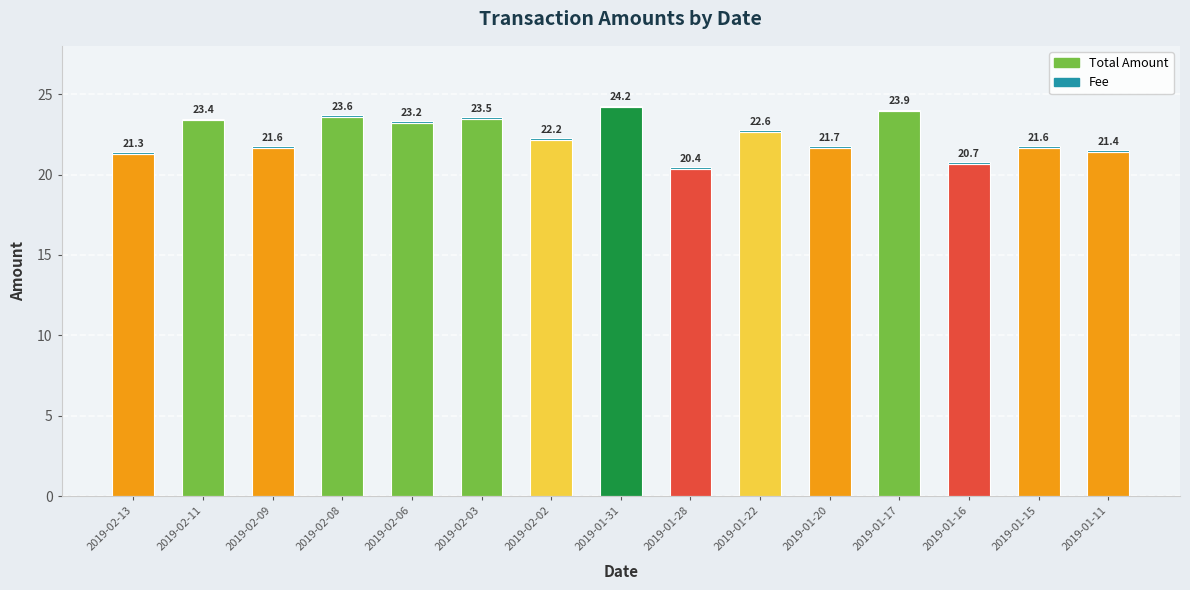

What is the difference between the second highest and minimum values in the Total Amount series?

3.6